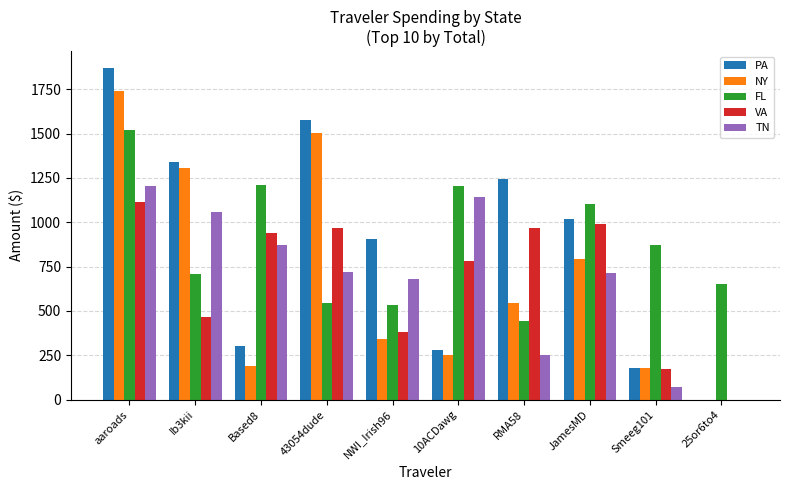

Are the bars grouped side by side (vs. stacked)?

Yes